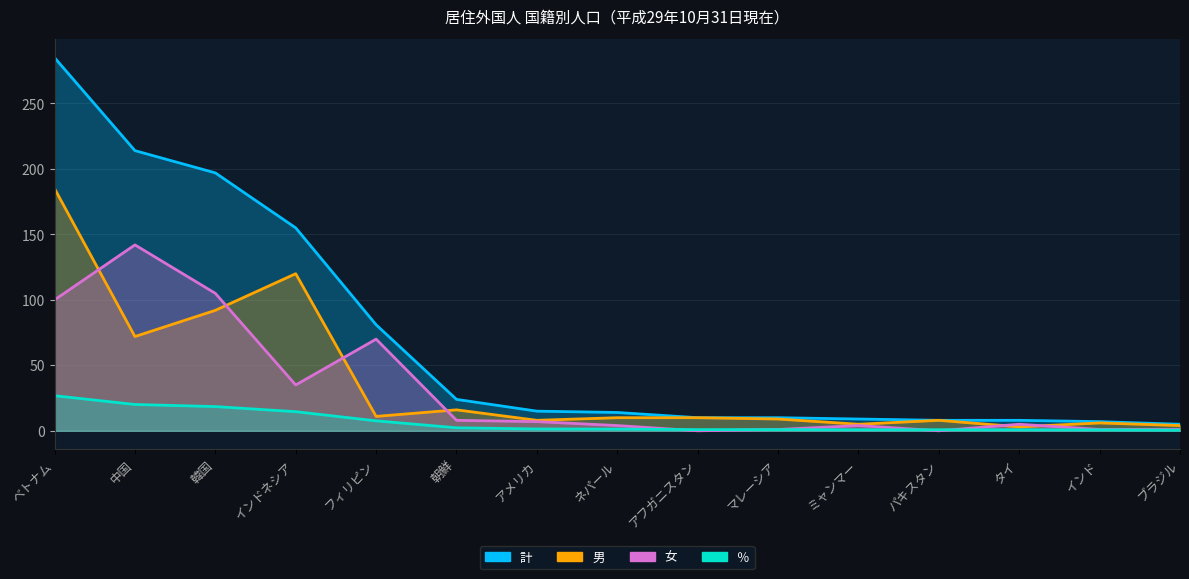

At how many categories does at least one series exceed 35?

5